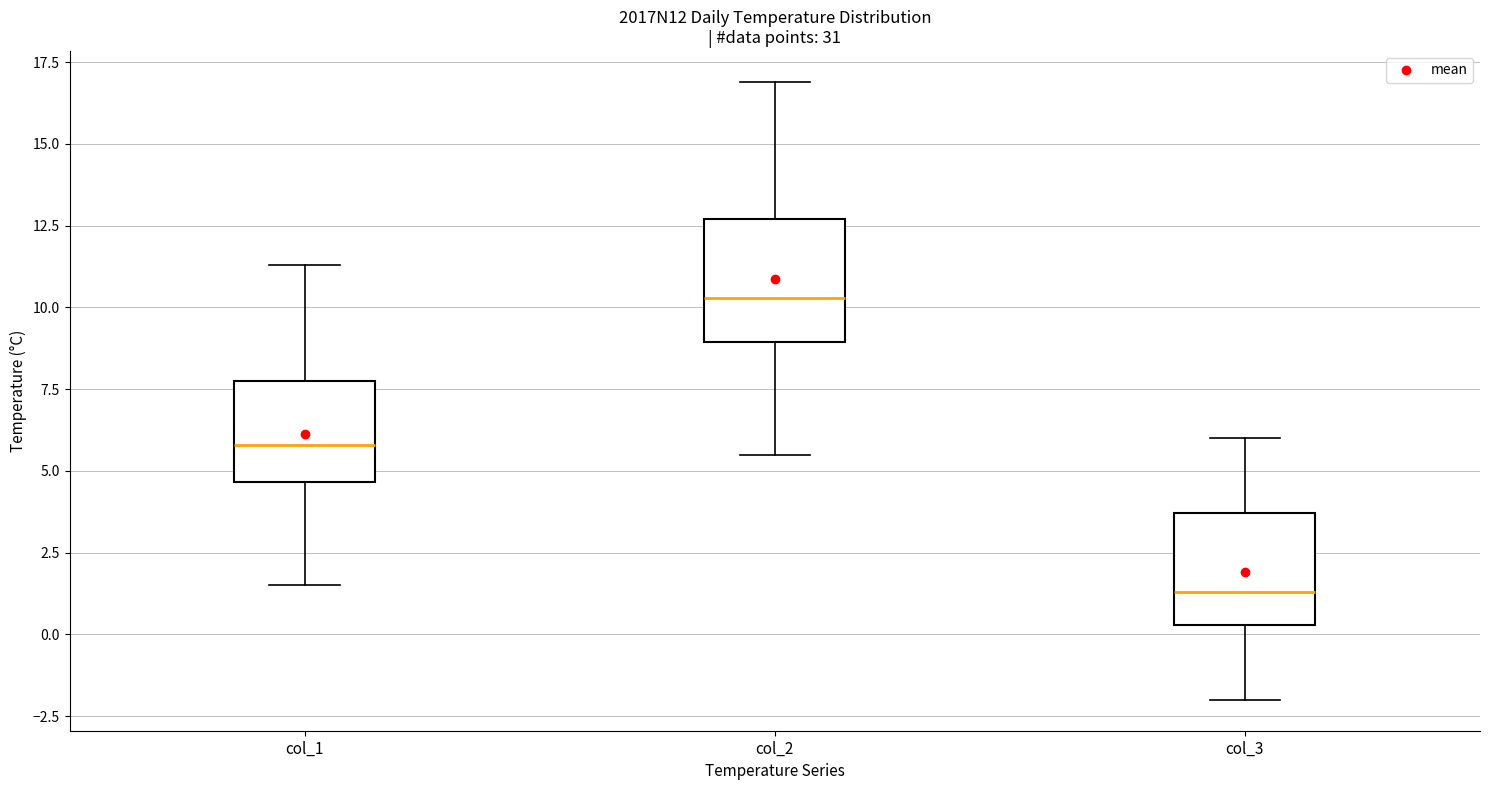

Which box has the highest median line?

col_2